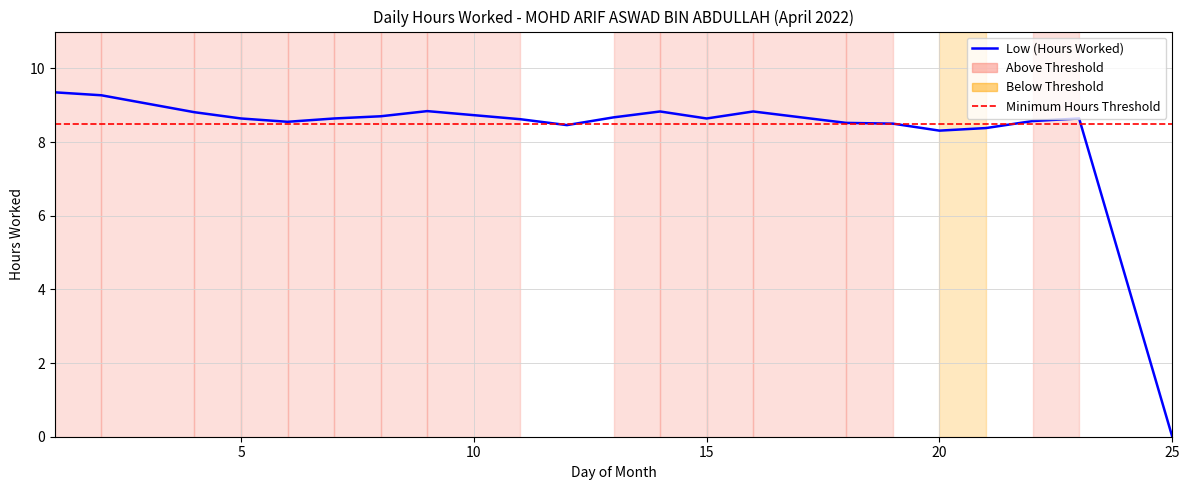

What is the difference between the values at 13 and 1?

0.7